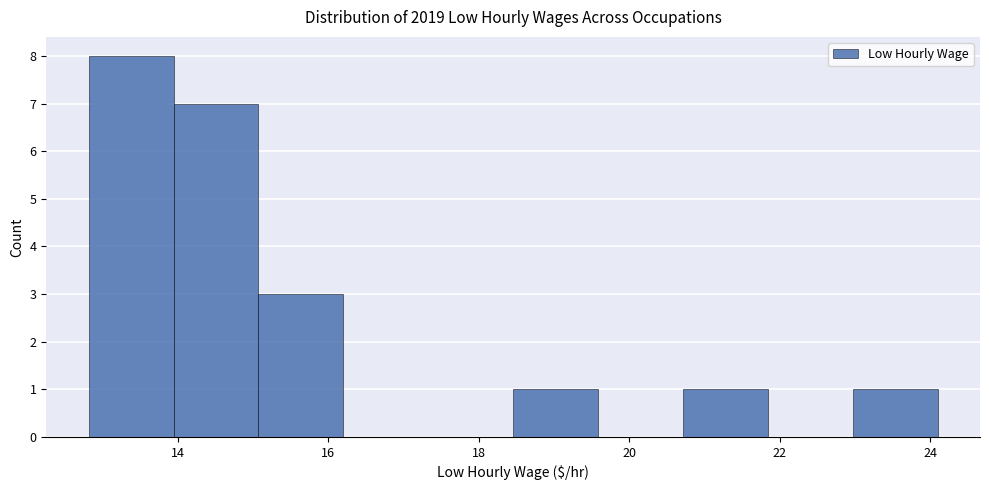

Reading left to right, list every bar in this chart as the range it spans on the x-axis followed by its height. Neither the bar edges nor the heights are printed on the chart, so give them approximately, as read against the axes.

12.8 to 14.0: 8
14.0 to 15.0: 7
15.0 to 16.2: 3
16.2 to 17.4: 0
17.4 to 18.4: 0
18.4 to 19.6: 1
19.6 to 20.8: 0
20.8 to 21.8: 1
21.8 to 23.0: 0
23.0 to 24.2: 1